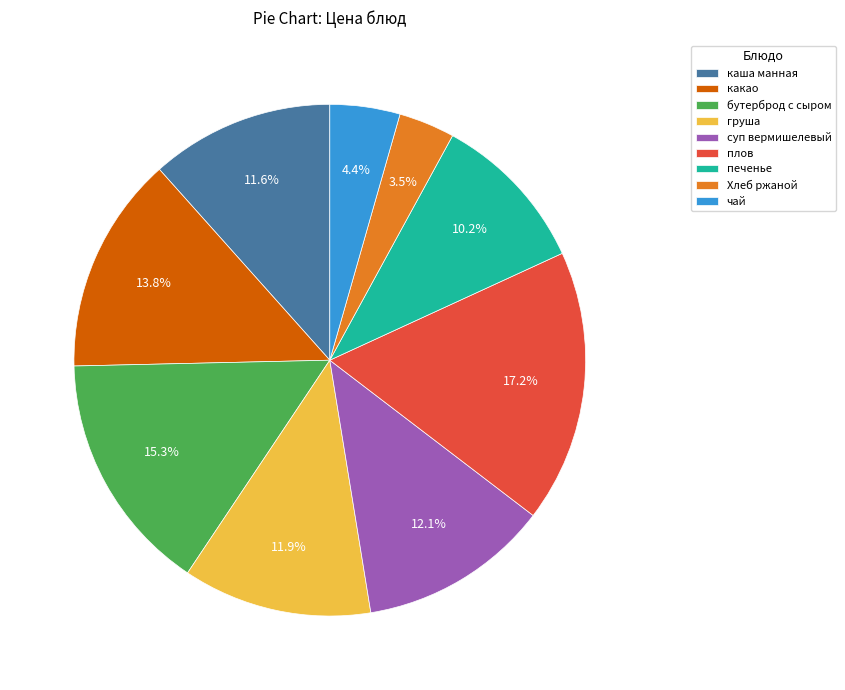

Combined, do груша and бутерброд с сыром account for over 50%?

No